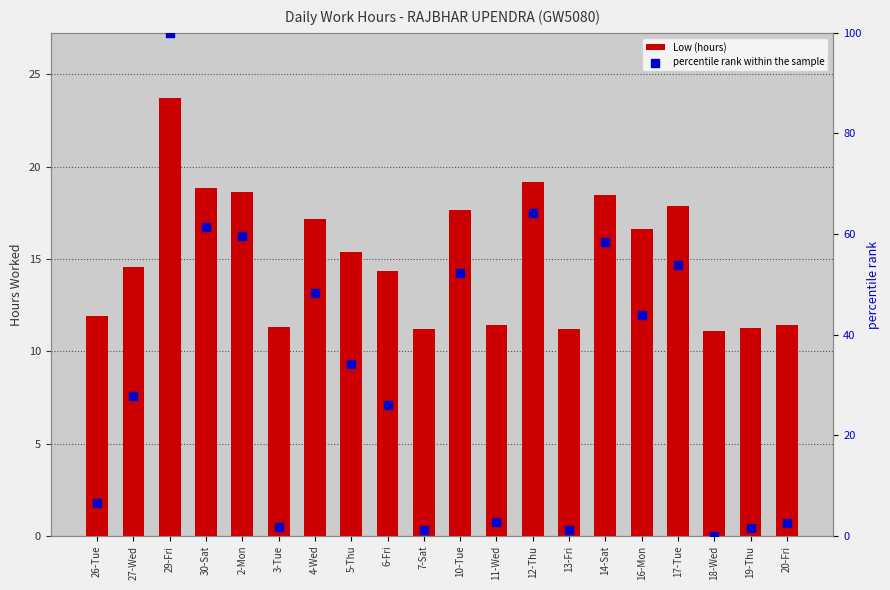

What are all the series names shown in the legend?

Low (hours), percentile rank within the sample